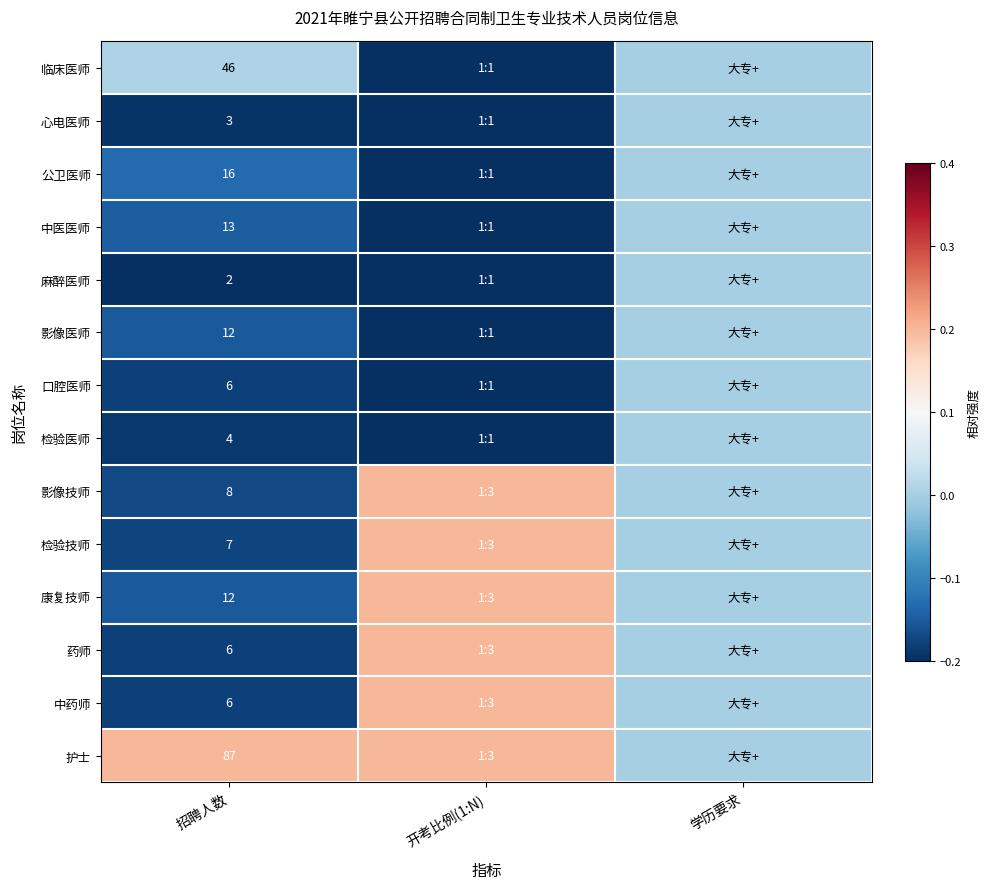

How many series are shown in this chart?

14